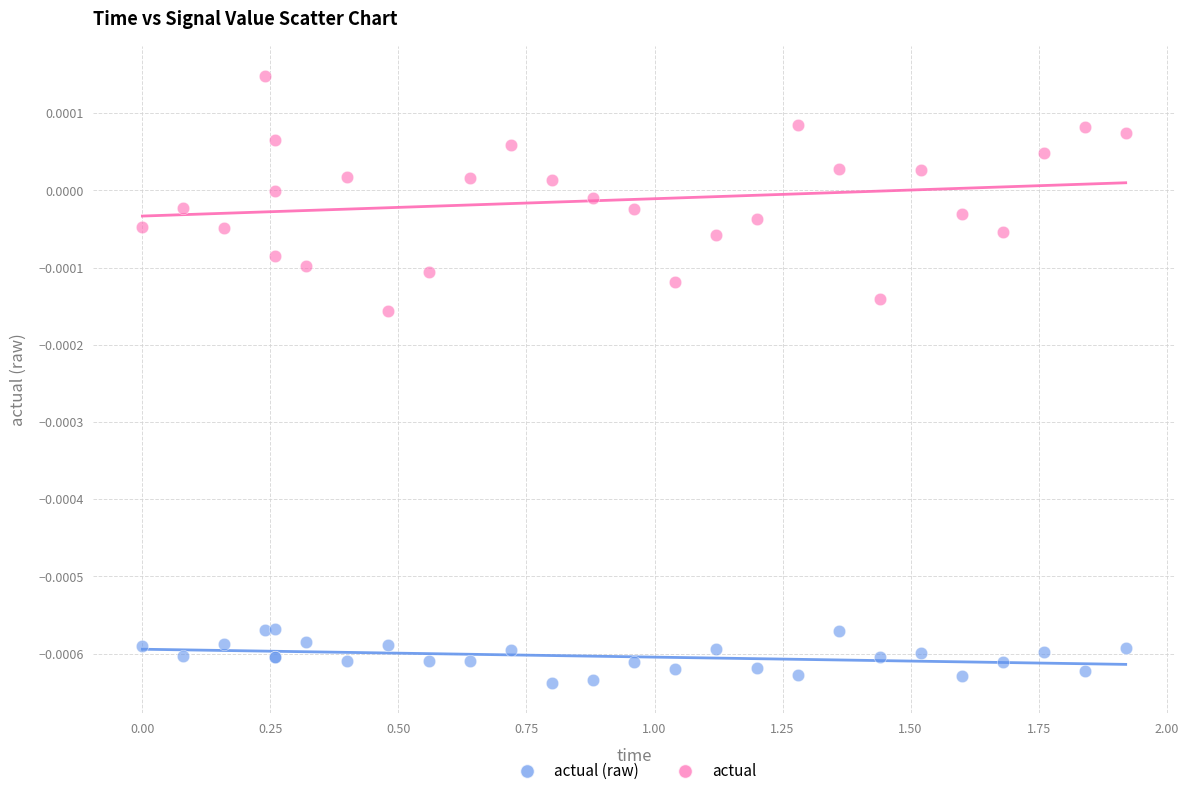

Which series reaches the maximum Y coordinate?

actual